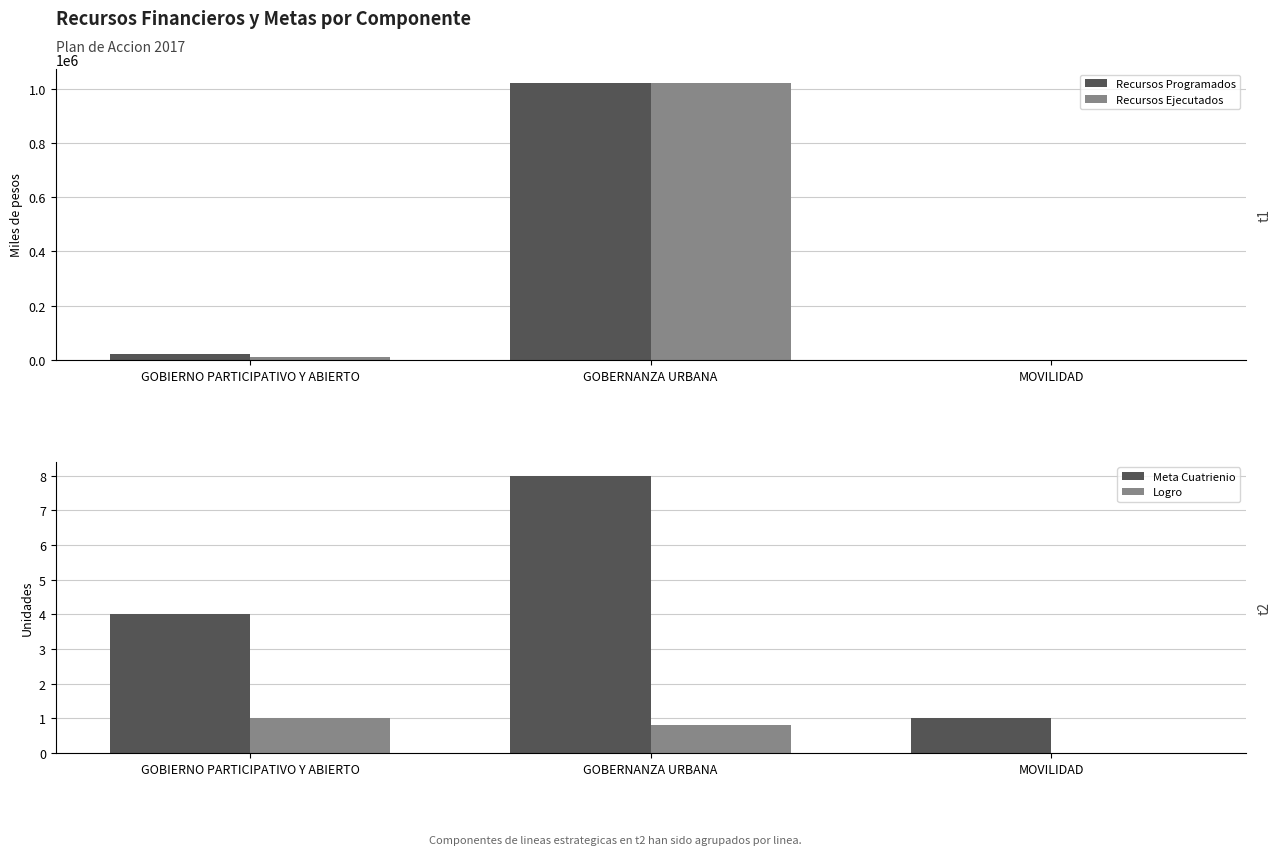

At which label is Meta Cuatrienio closest to 4?

GOBIERNO PARTICIPATIVO Y ABIERTO